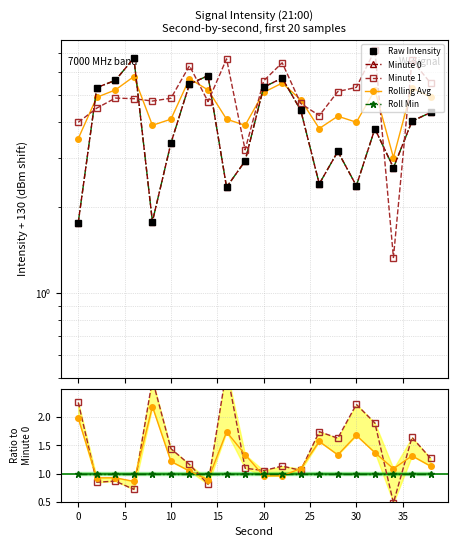

True or false: Roll Min and Minute 0 cross at least once.

False